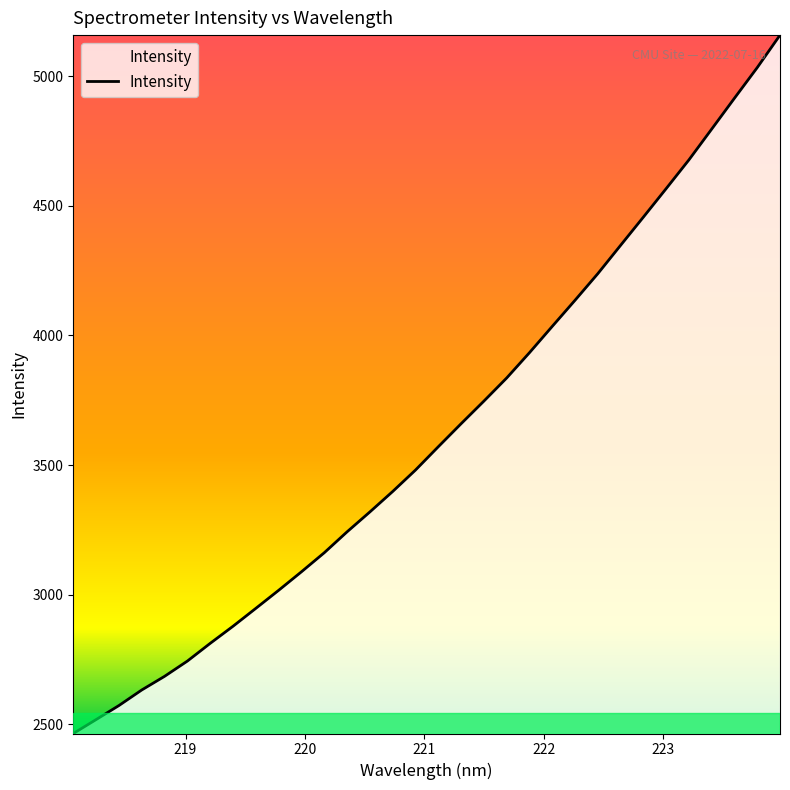

What is the smallest value displayed?

2464.6